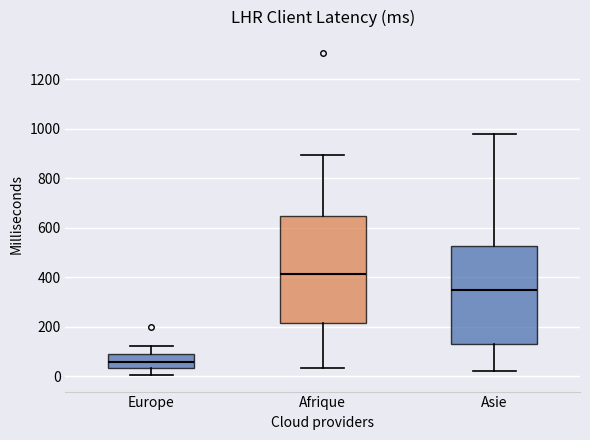

Where does the median line of the box for Europe sit on the y-axis? The values are not printed on the chart, so give them approximately, as read against the axis.

60